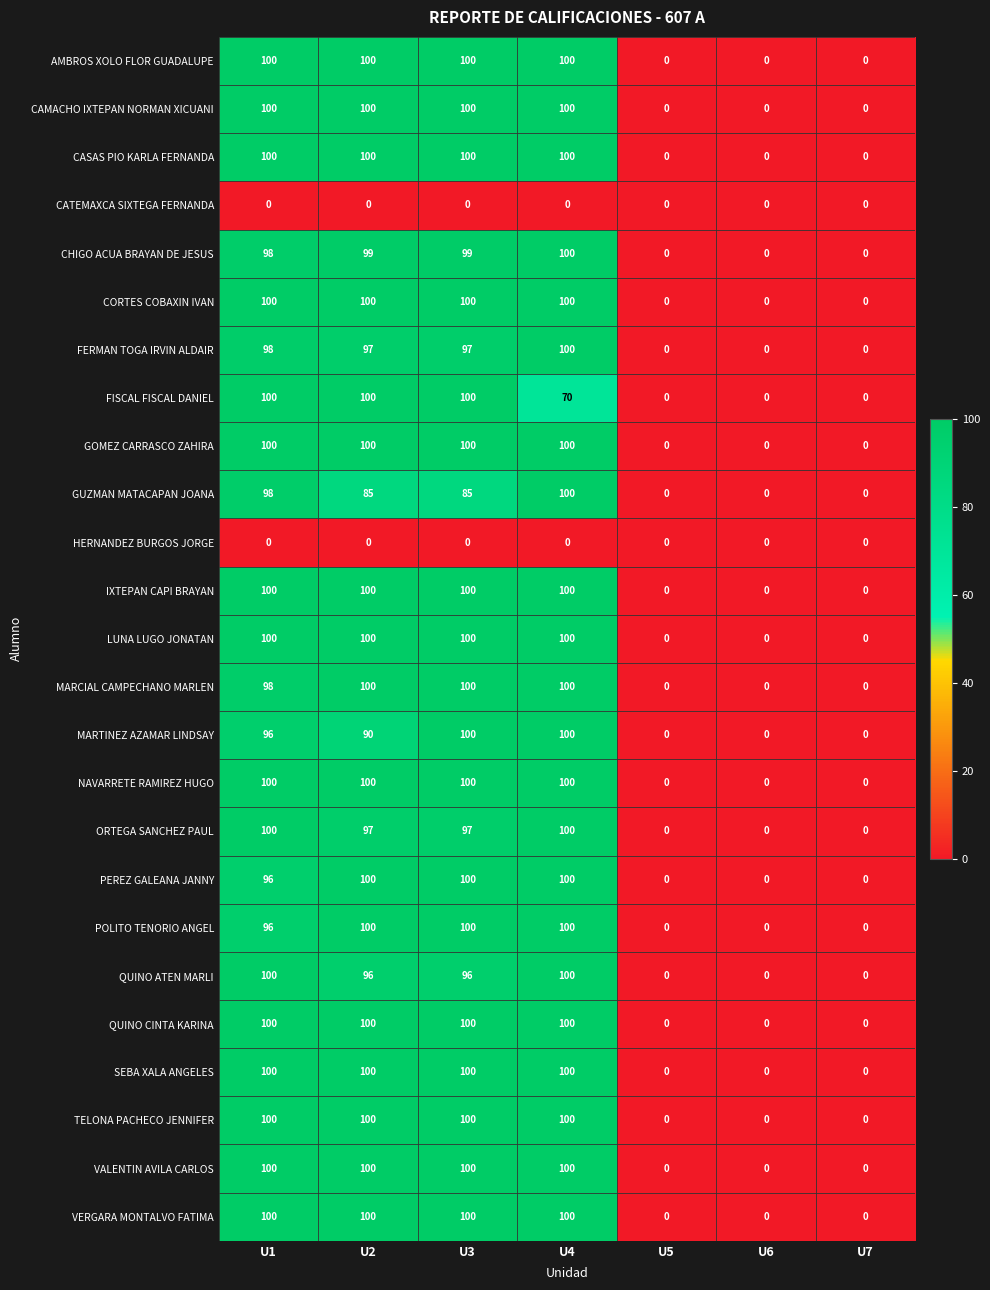

What is the greatest value displayed?

100